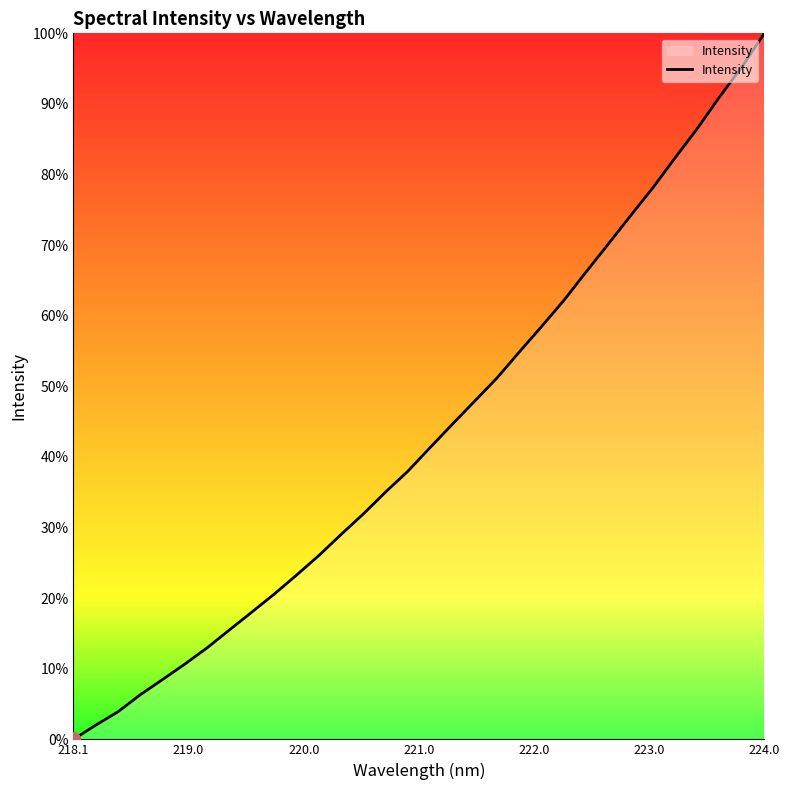

True or false: there are more than 2 points higher than both neighbors.

False